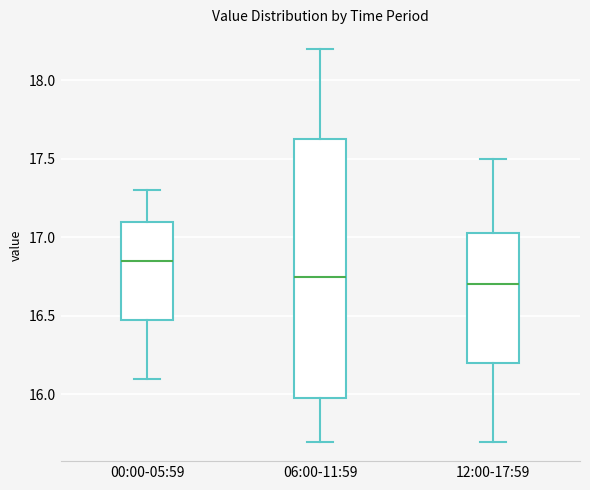

Reading left to right, read every box against the y-axis: the position of its median line, the range the box covers, and the ends of its whiskers. The values are not printed on the chart, so give them approximately, as read against the axis.

00:00-05:59: median 16.85, box 16.50 to 17.10, whiskers 16.10 to 17.30
06:00-11:59: median 16.75, box 16.00 to 17.65, whiskers 15.70 to 18.20
12:00-17:59: median 16.70, box 16.20 to 17.05, whiskers 15.70 to 17.50